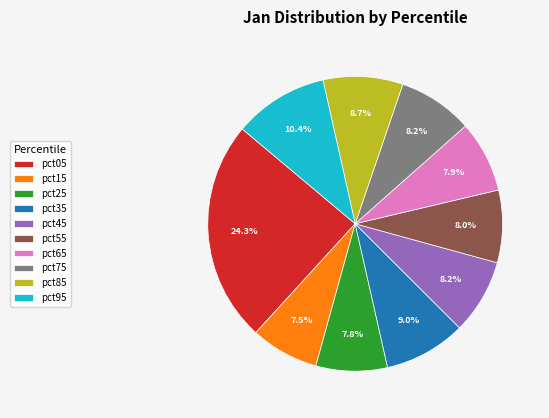

Is there any slice that represents more than half of the pie?

No